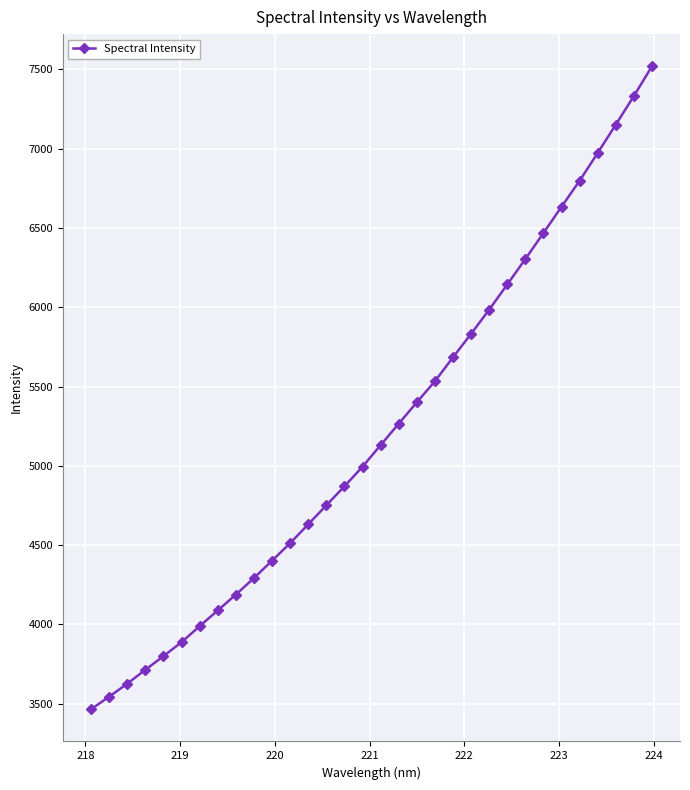

What is the sum of all values?

166910.7